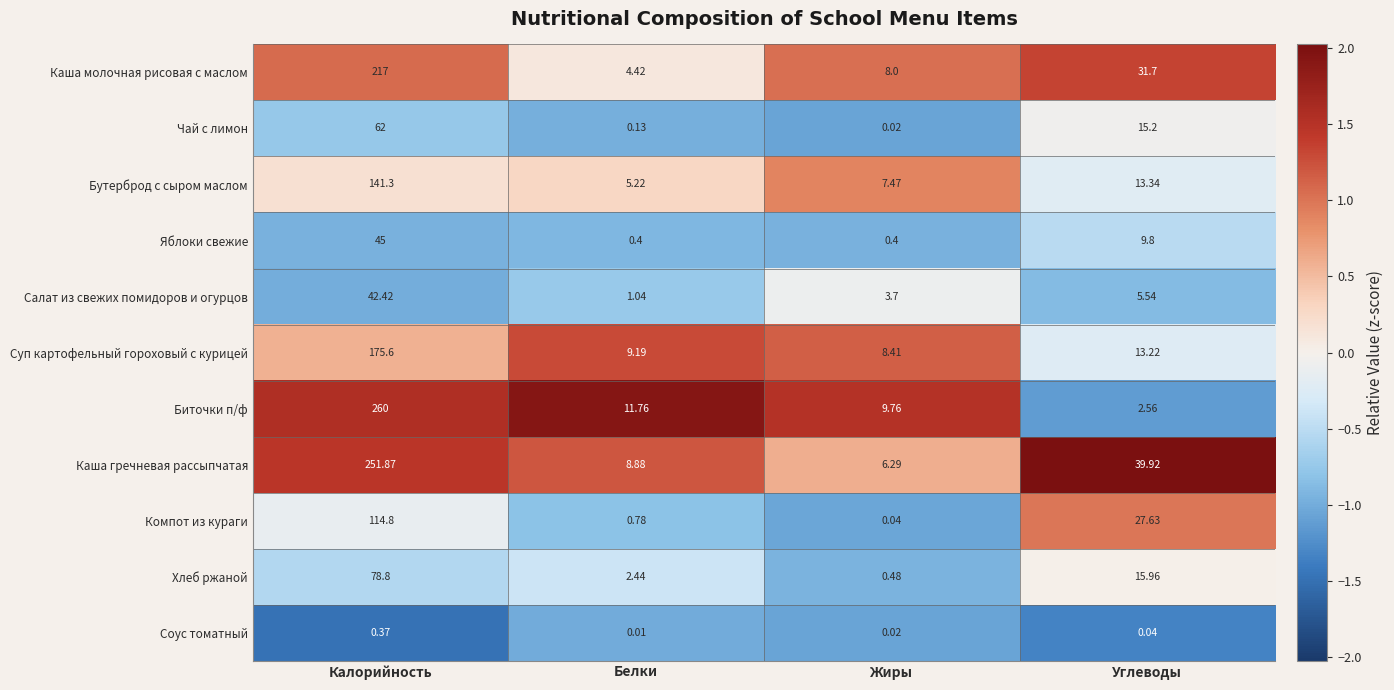

At which label is Каша гречневая рассыпчатая closest to 129?

Углеводы